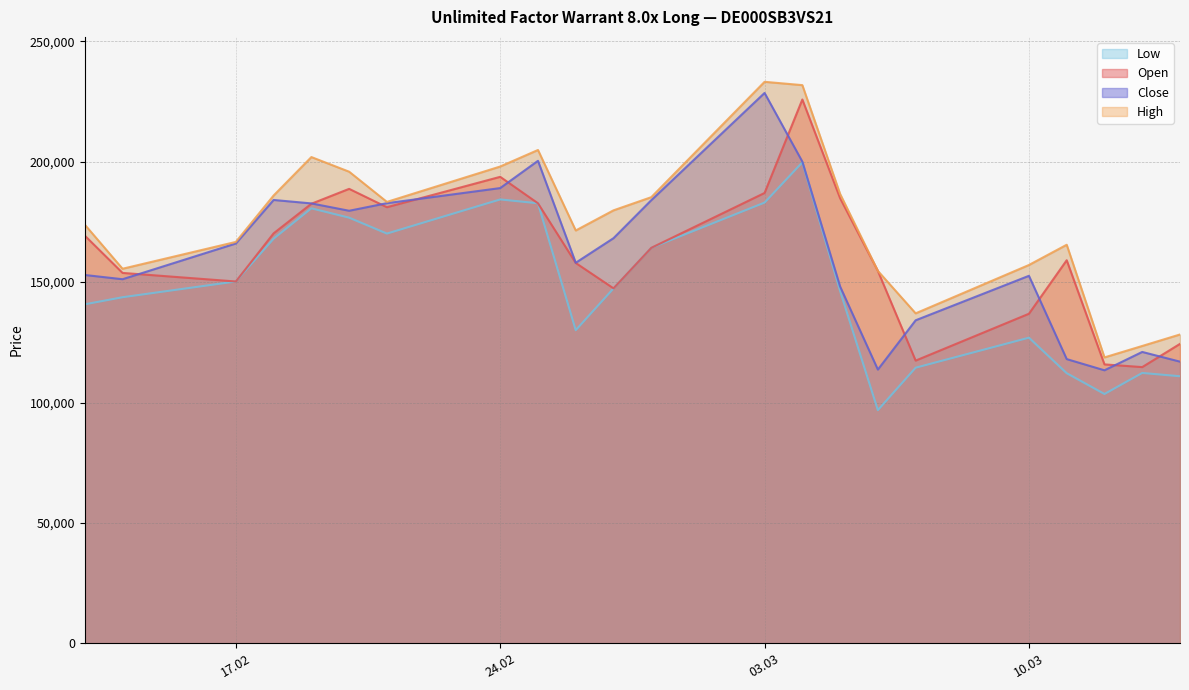

True or false: High and Close intersect in this chart.

False